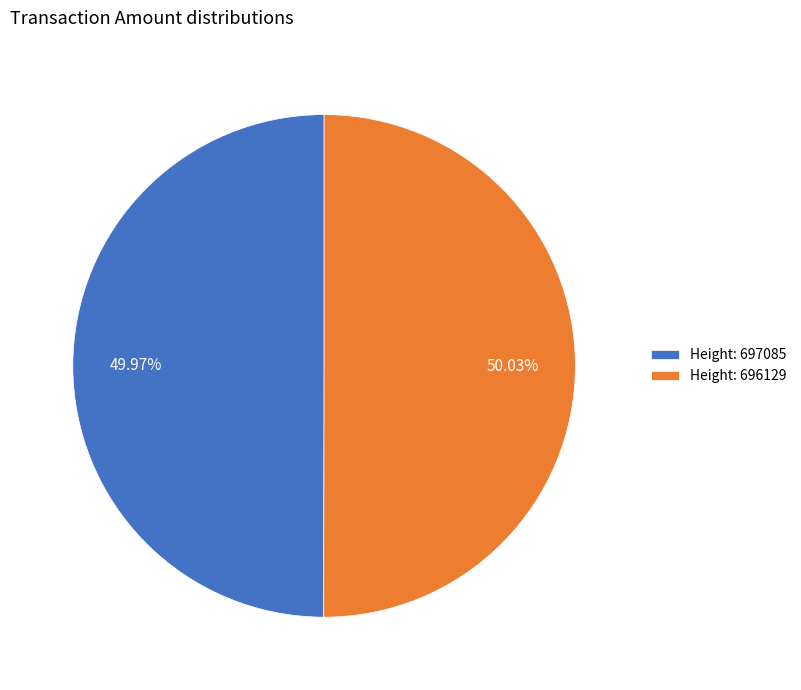

Does any single category account for the majority?

Yes